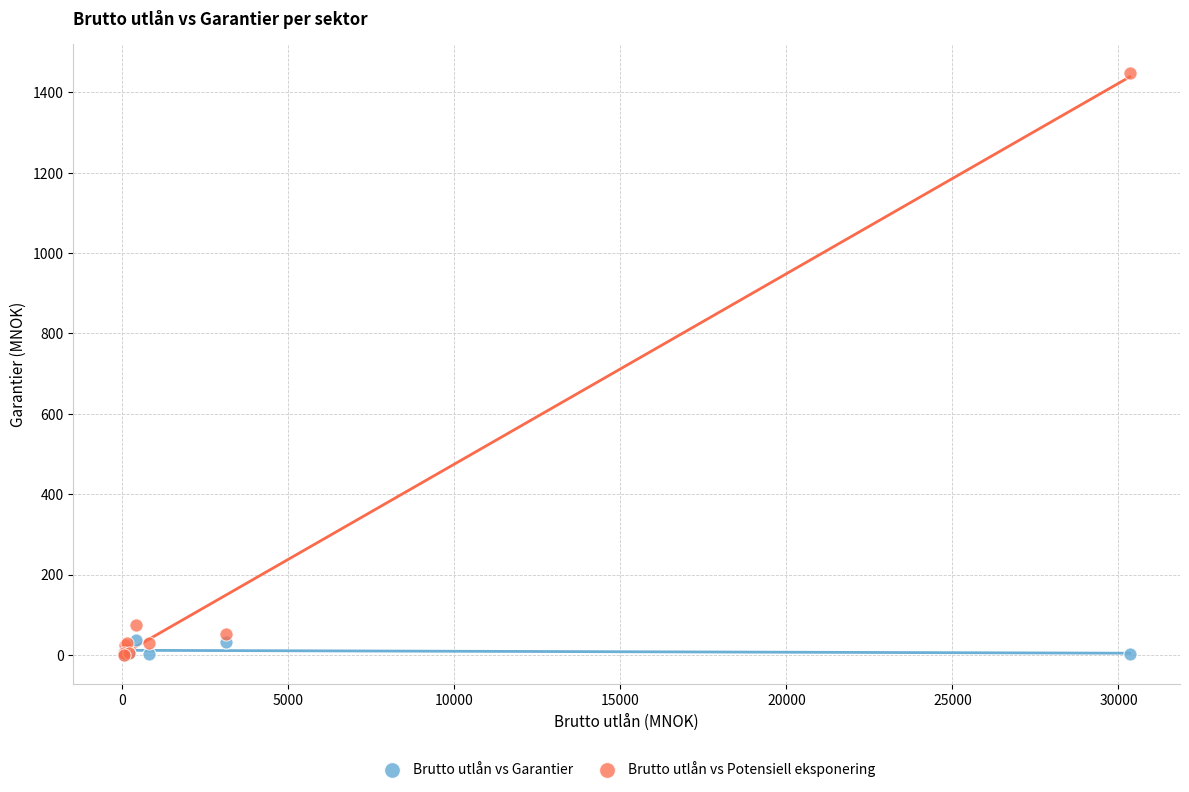

Which series has the largest Y range (max minus min)?

Brutto utlån vs Potensiell eksponering